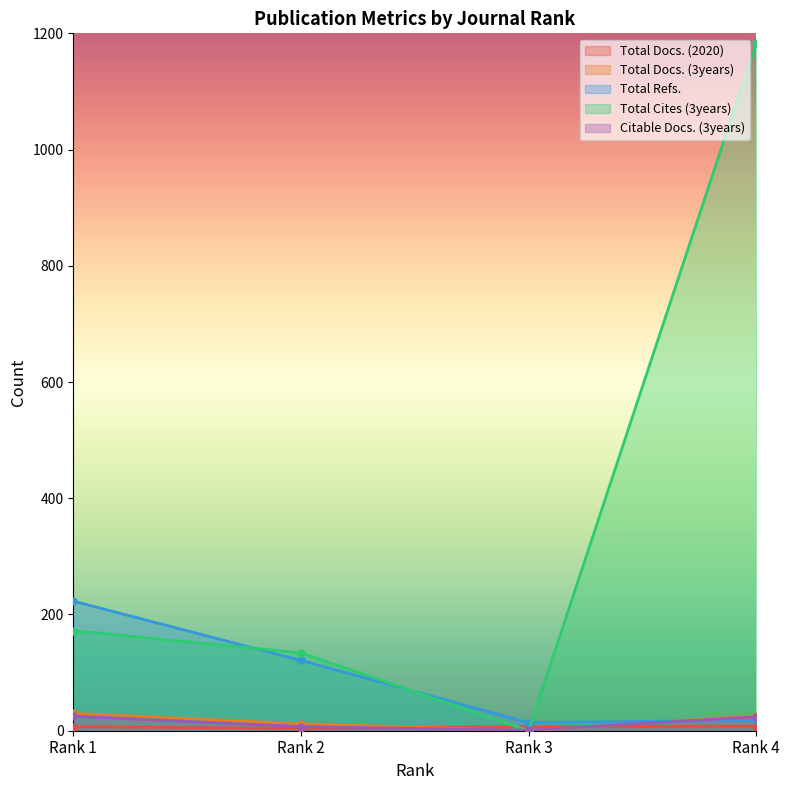

At which category does the chart reach its minimum across all series?

Rank 3